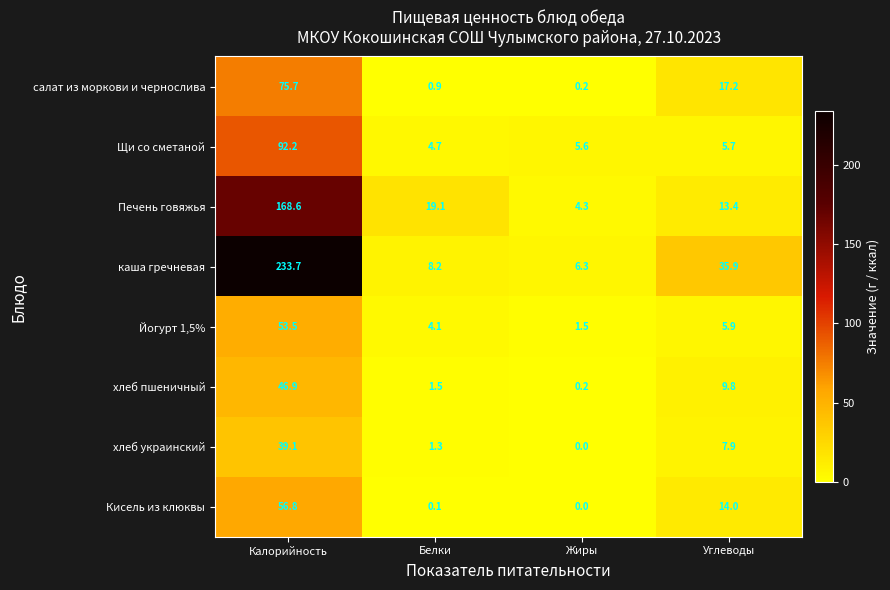

At which label is хлеб украинский closest to 19?

Углеводы